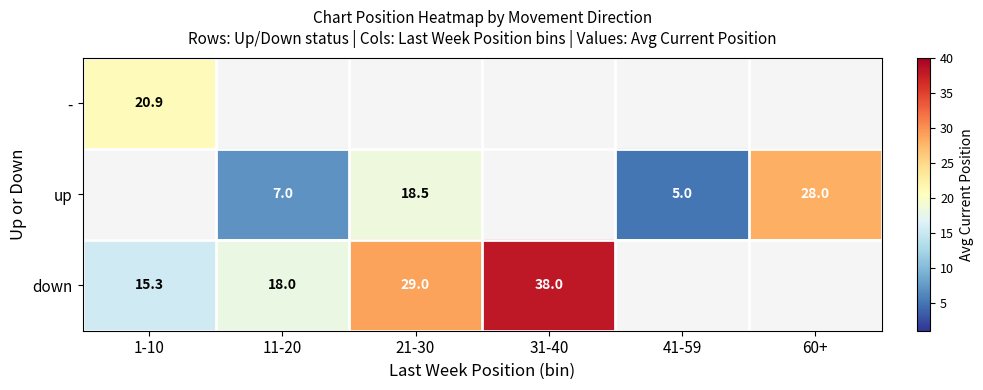

Where is - nearest to the value 20?

1-10